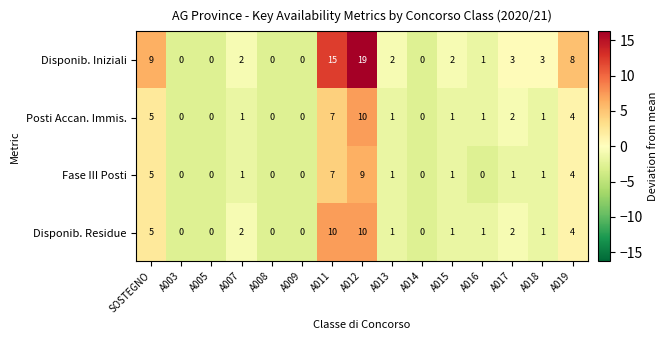

How many positive values does the Disponib. Residue series have?

10